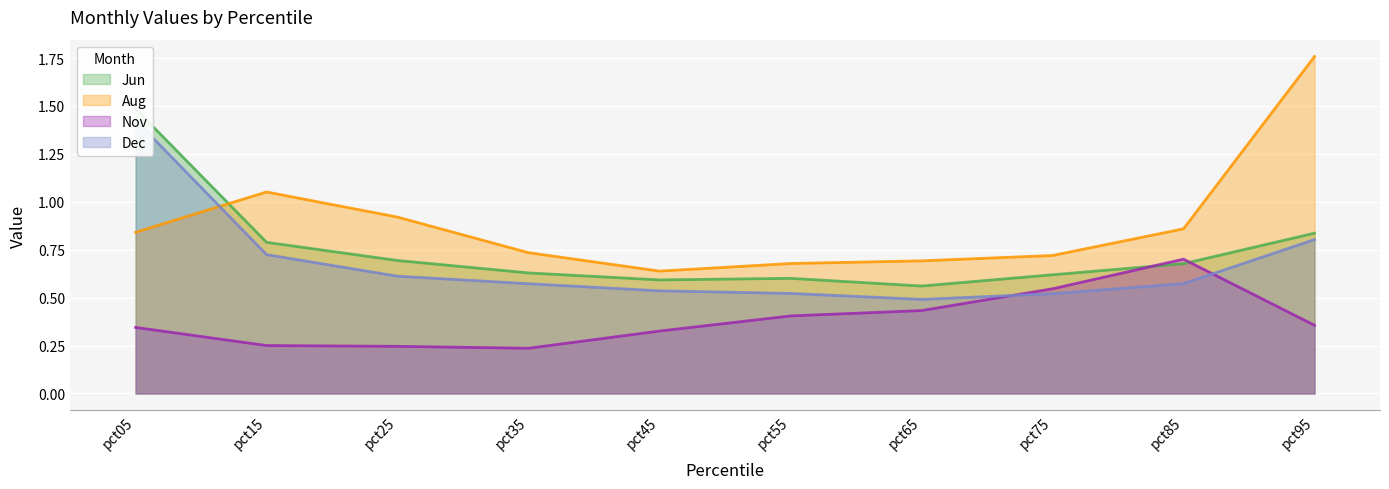

At which category is the sum across all series the highest?

pct05